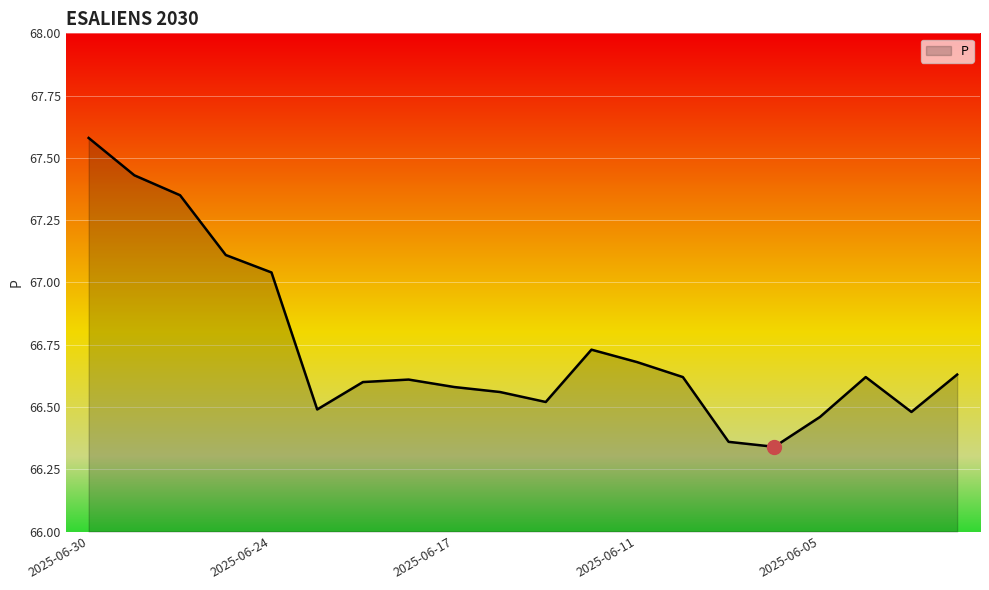

What is the difference between the maximum and minimum values?

1.2